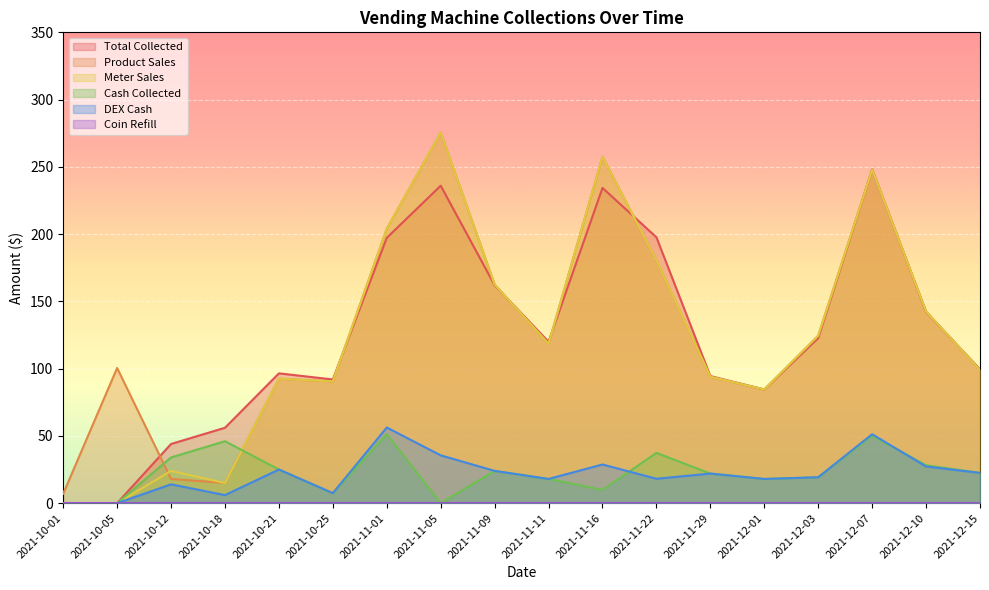

Between which two adjacent categories do Product Sales and Cash Collected first intersect?

2021-10-05 and 2021-10-12